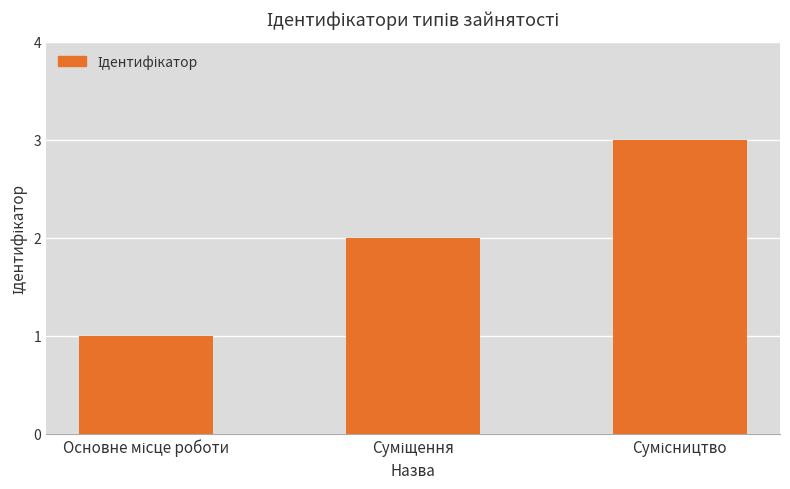

How many bars are there in total?

3